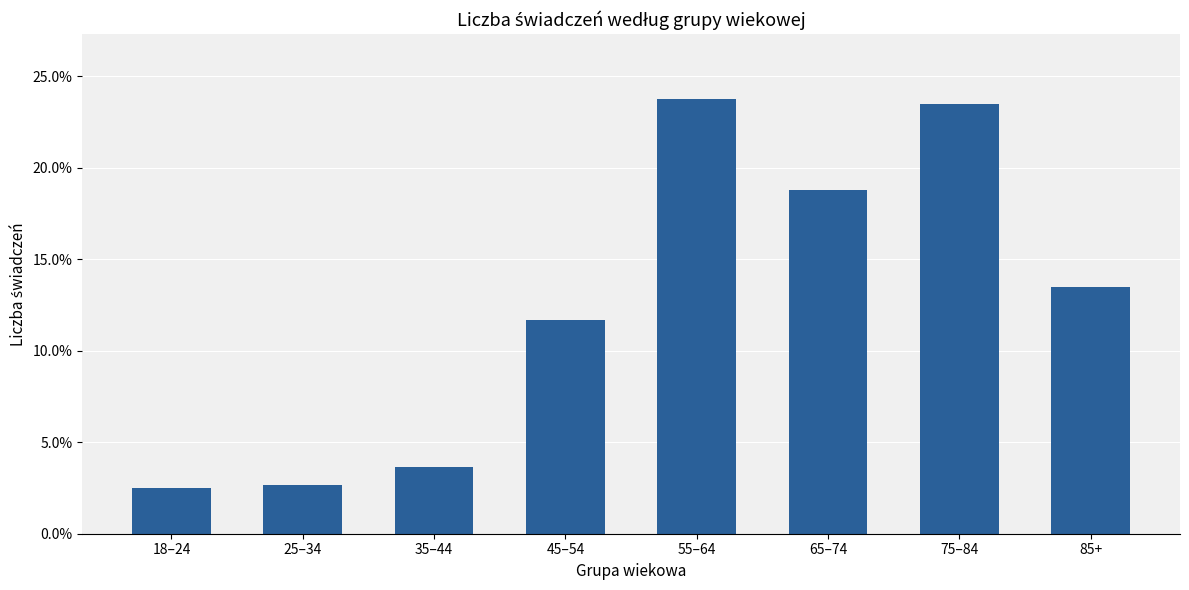

Is it true that the value at 35–44 is 0.0?

False